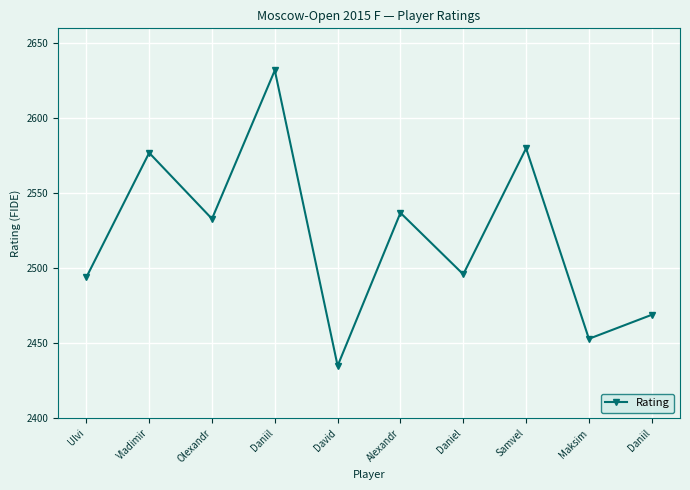

The chart shows a value of 1280 at Alexandr. True or false?

False